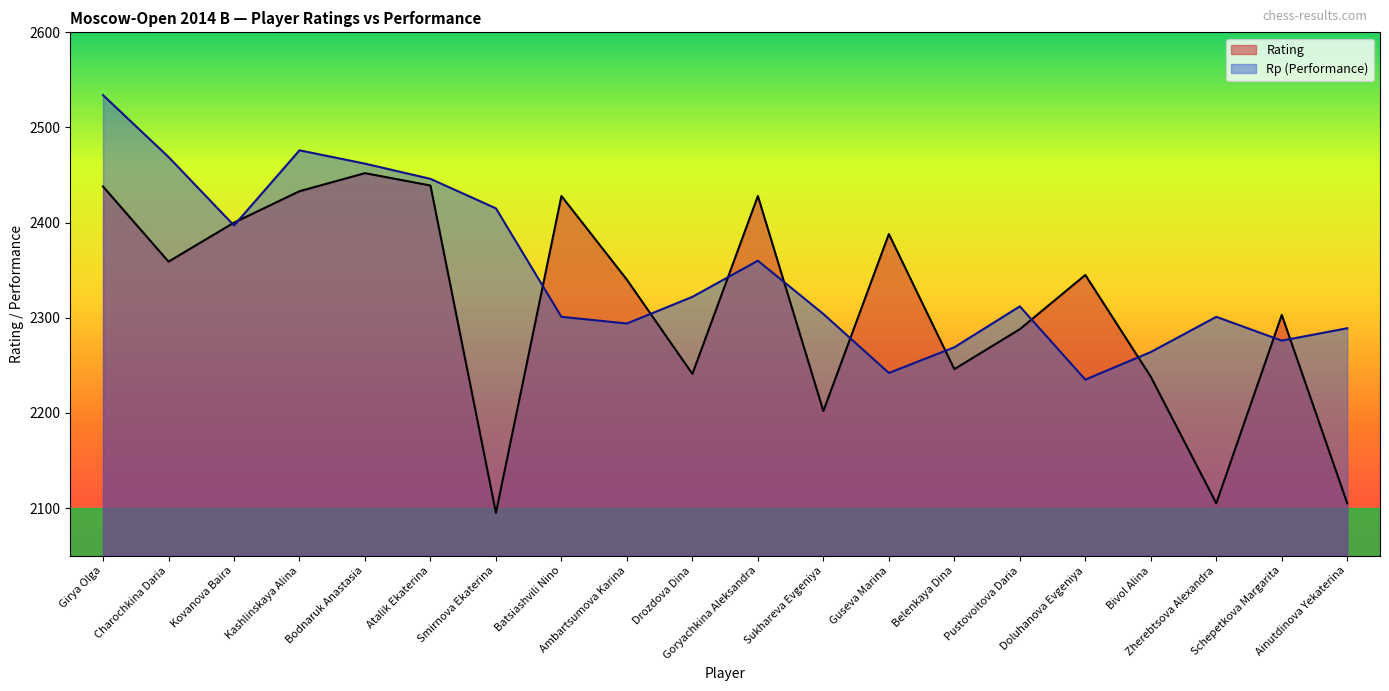

What is the label of the 14th point from the right?

Smirnova Ekaterina